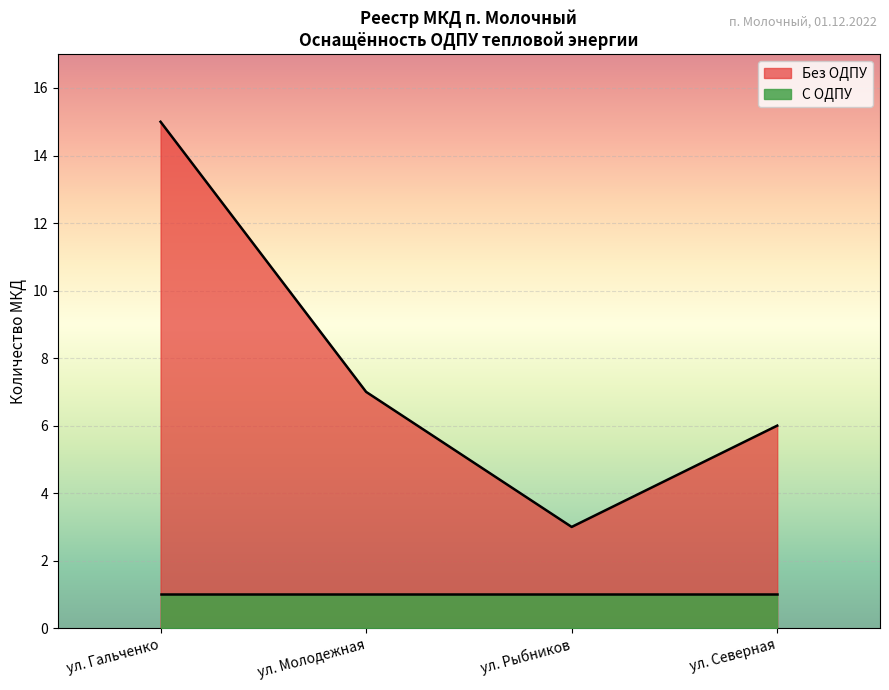

List the labels in order of value, smallest first.

ул. Рыбников, ул. Северная, ул. Молодежная, ул. Гальченко